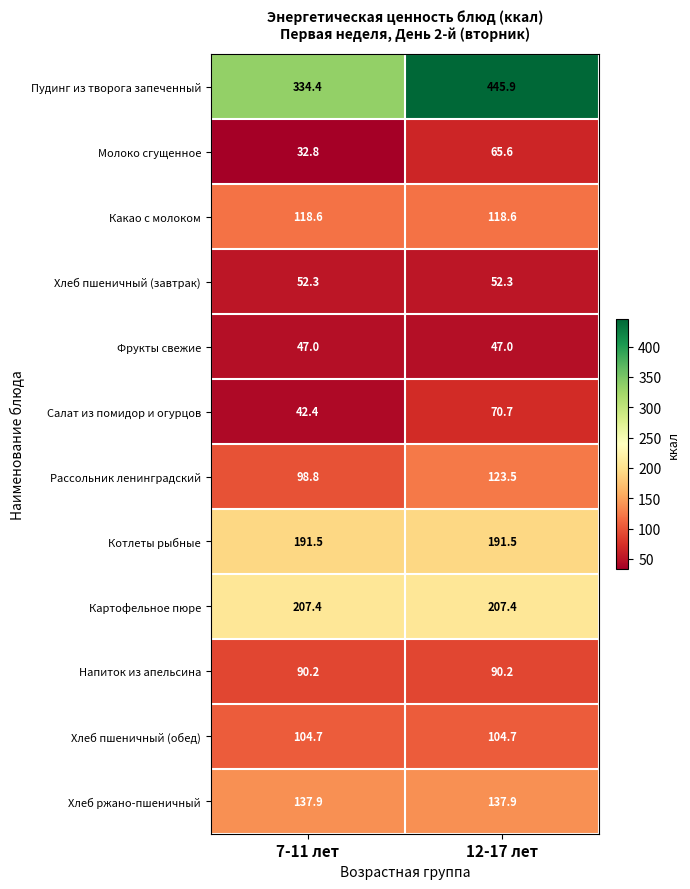

How many distinct data groups are displayed?

12